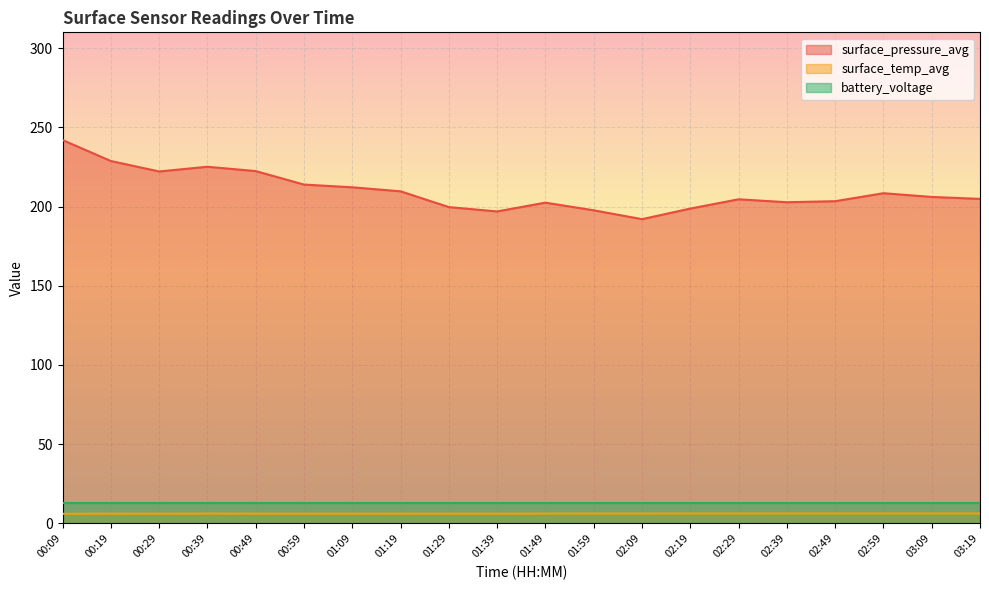

Which category has the highest value in the surface_temp_avg series?

02:39